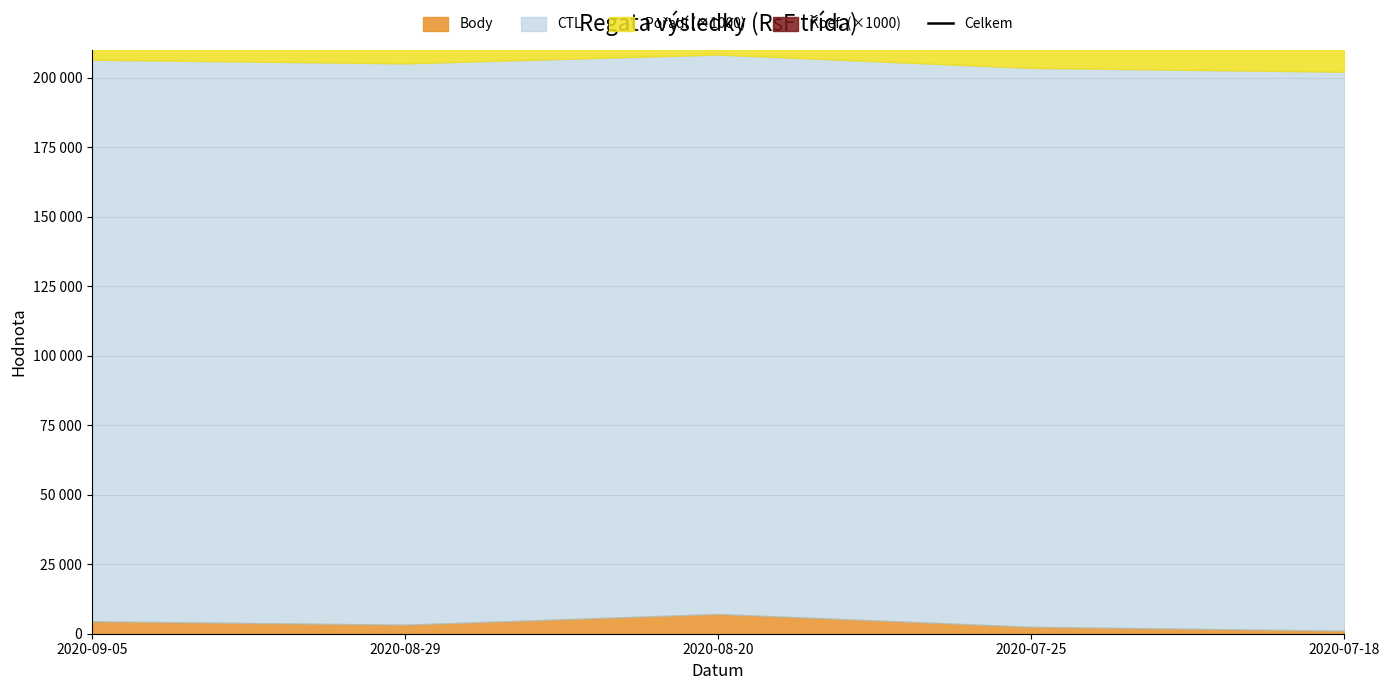

Count the number of categories in the chart.

5